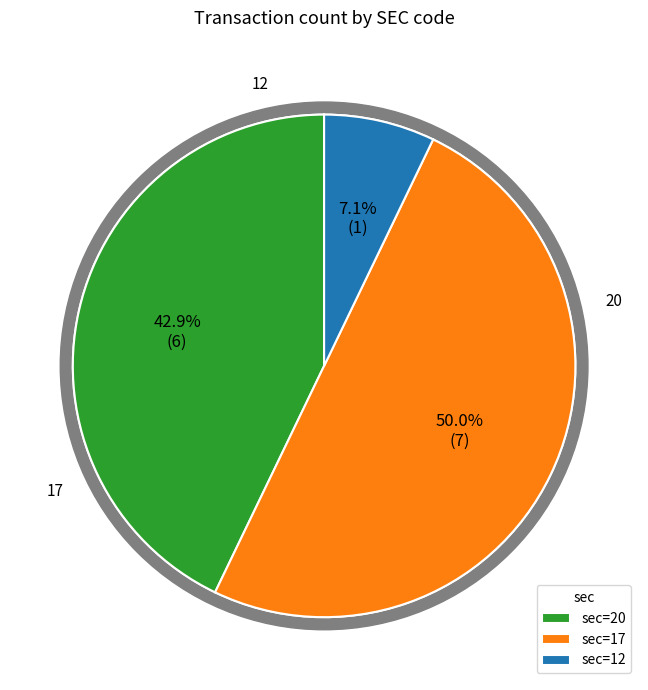

What is the largest slice in the pie chart?

sec_17